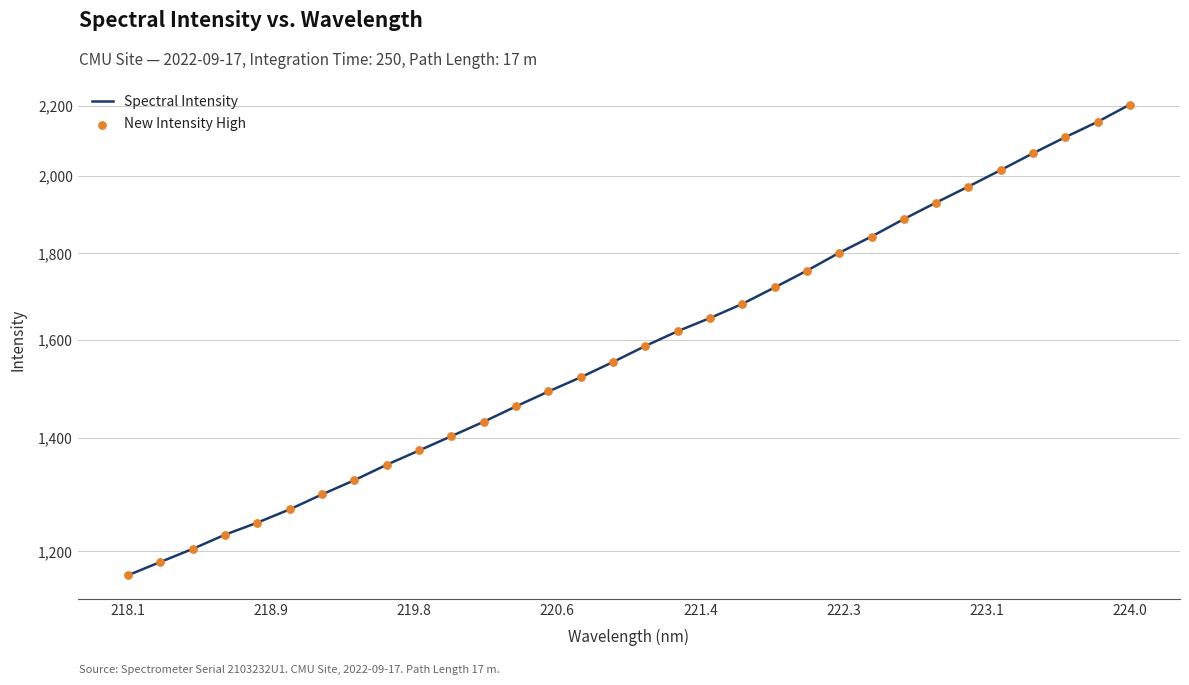

What are all the series names shown in the legend?

Spectral Intensity, New Intensity High